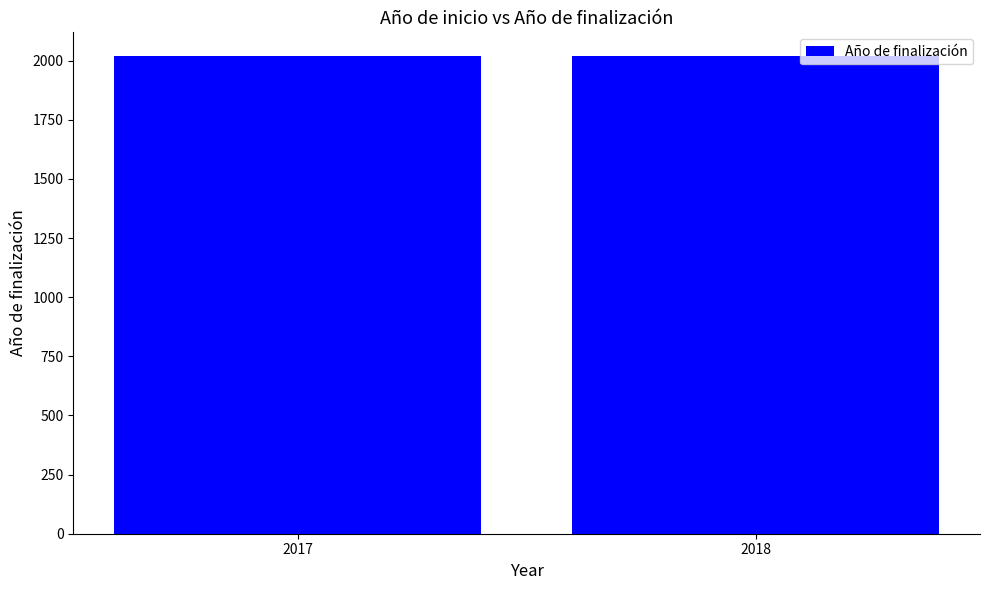

What is the maximum value shown in the chart?

2019